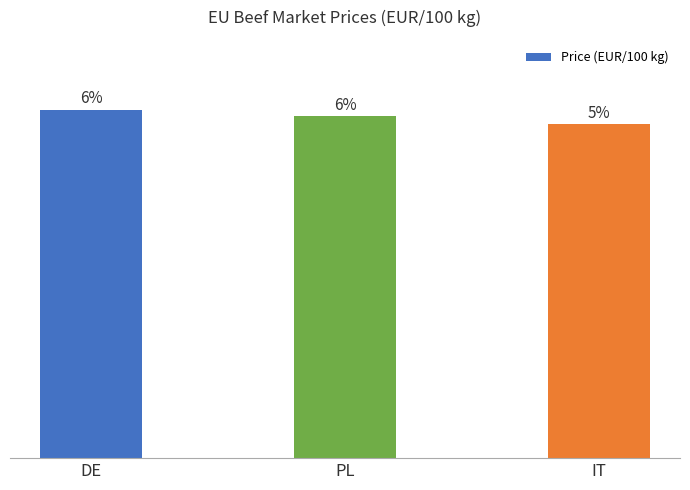

Which has a higher value, DE or IT?

DE